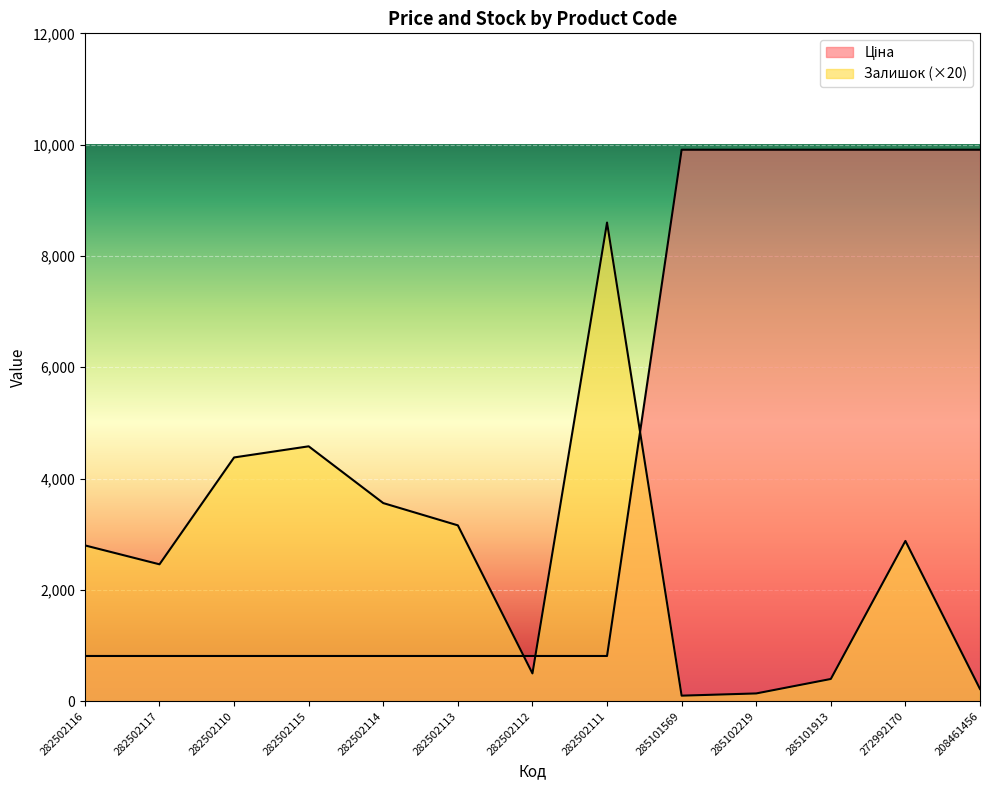

Which series has the largest range (max minus min)?

Ціна